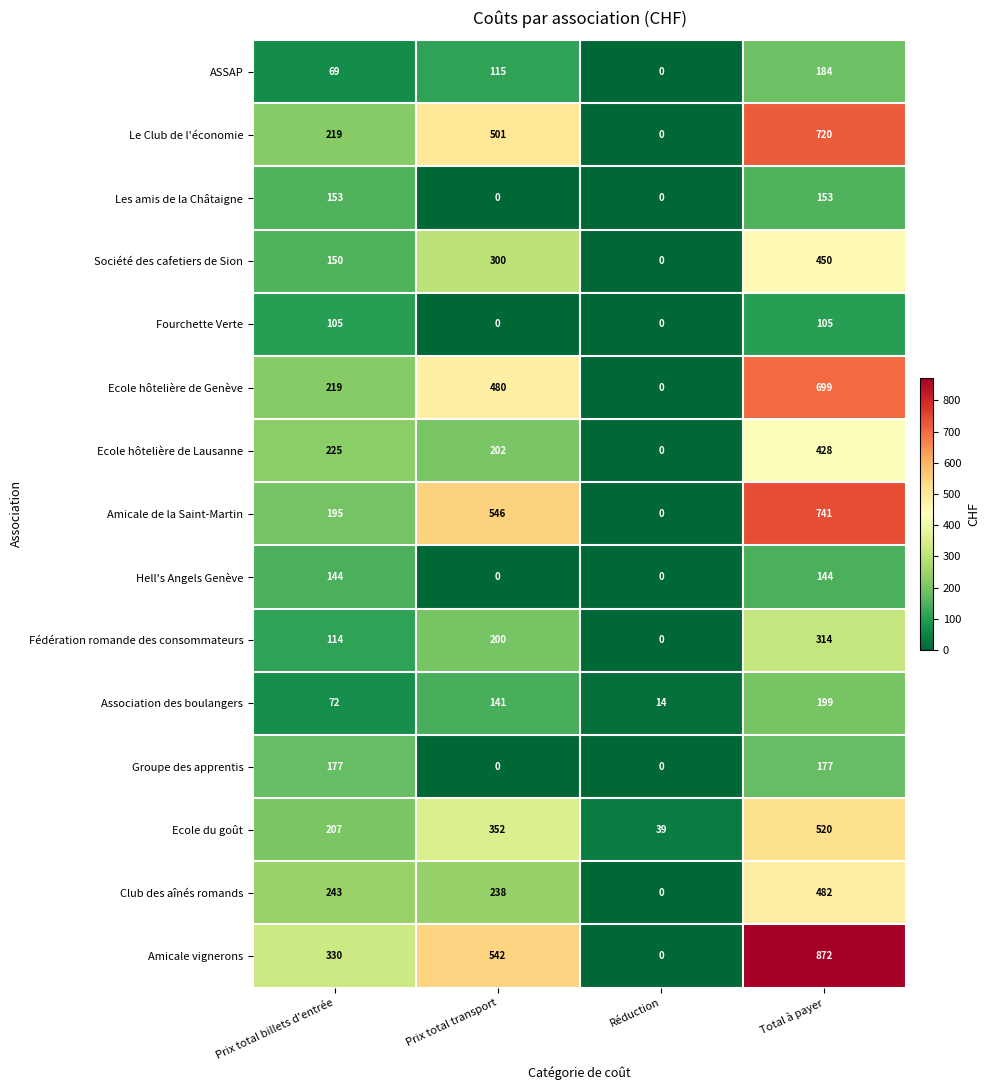

True or false: Fourchette Verte has a value of -45 at Réduction.

False